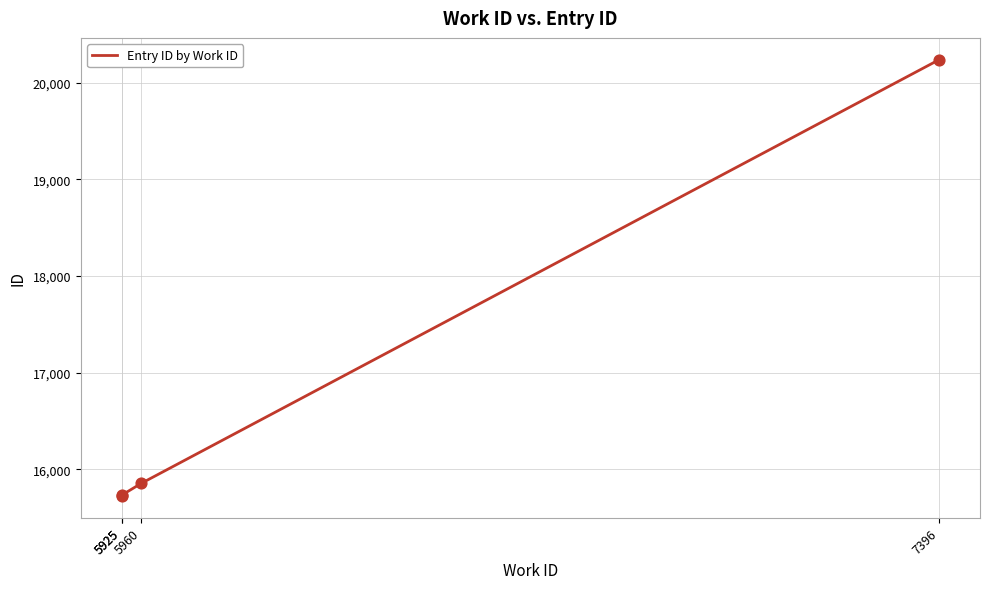

Between 7396 and 5925, which is larger?

7396